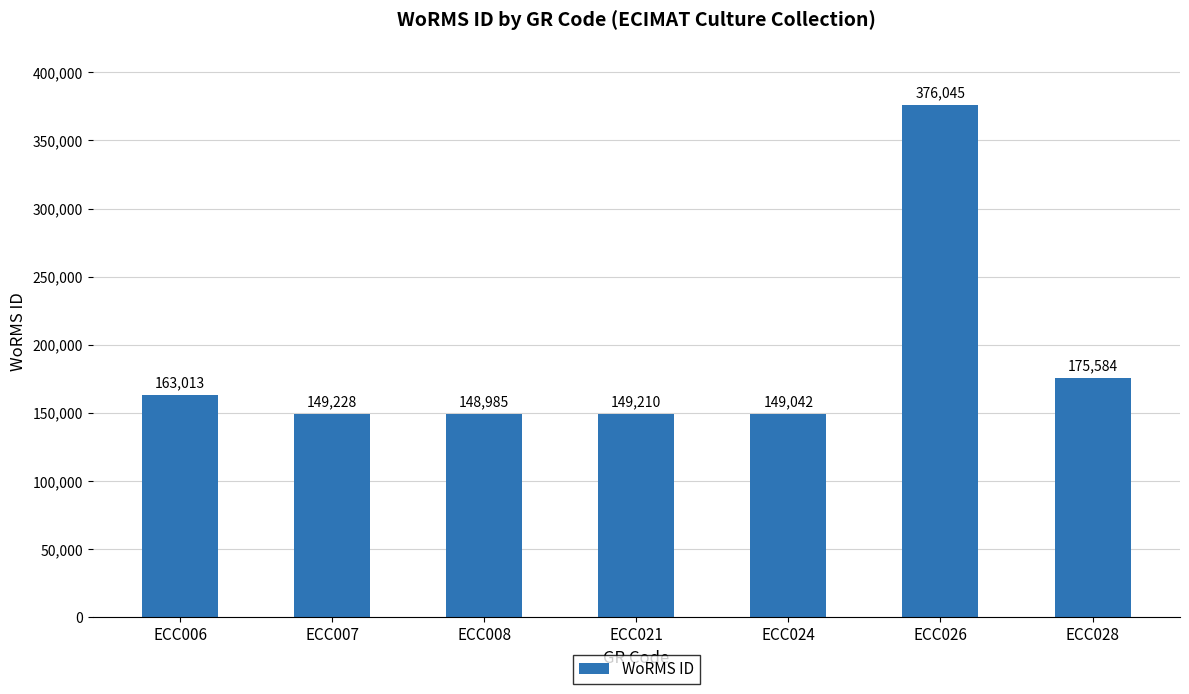

The chart shows a value of 163013 at ECC006. True or false?

True